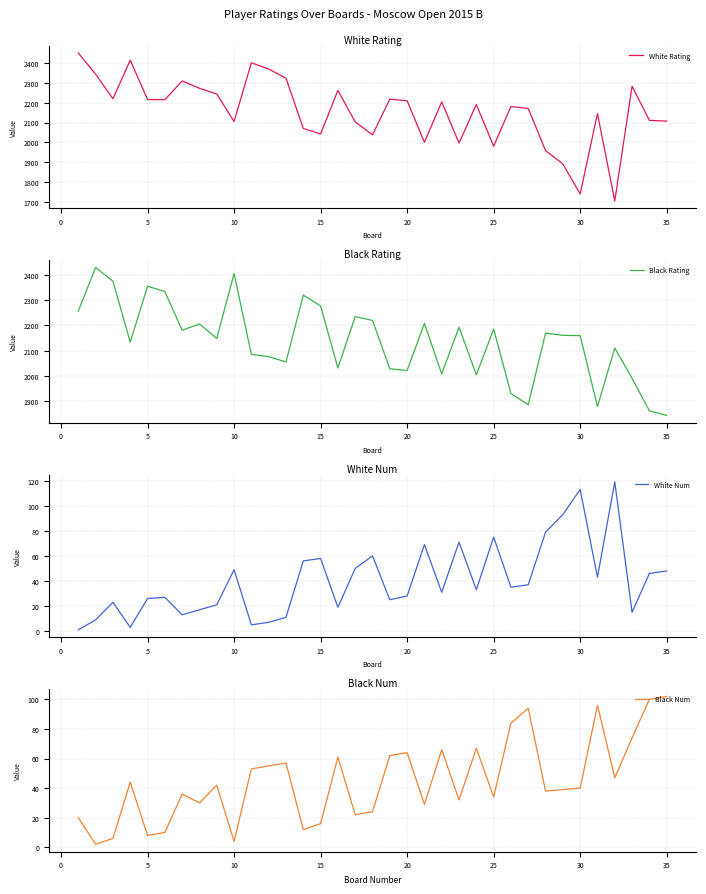

What is the minimum value for Black Rating?

1845